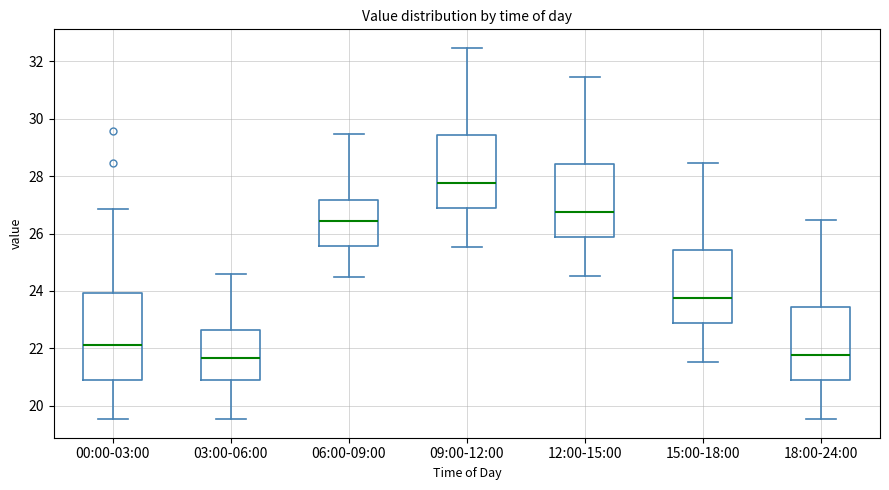

Reading left to right, transcribe this box plot: for each box, give where its median line is, the range the box spans, and where its two whiskers end, as read against the y-axis. The values are not printed on the chart, so give them approximately, as read against the axis.

00:00-03:00: median 22.2, box 20.8 to 24.0, whiskers 19.6 to 26.8
03:00-06:00: median 21.6, box 20.8 to 22.6, whiskers 19.6 to 24.6
06:00-09:00: median 26.4, box 25.6 to 27.2, whiskers 24.4 to 29.4
09:00-12:00: median 27.8, box 26.8 to 29.4, whiskers 25.6 to 32.4
12:00-15:00: median 26.8, box 25.8 to 28.4, whiskers 24.6 to 31.4
15:00-18:00: median 23.8, box 22.8 to 25.4, whiskers 21.6 to 28.4
18:00-24:00: median 21.8, box 20.8 to 23.4, whiskers 19.6 to 26.4